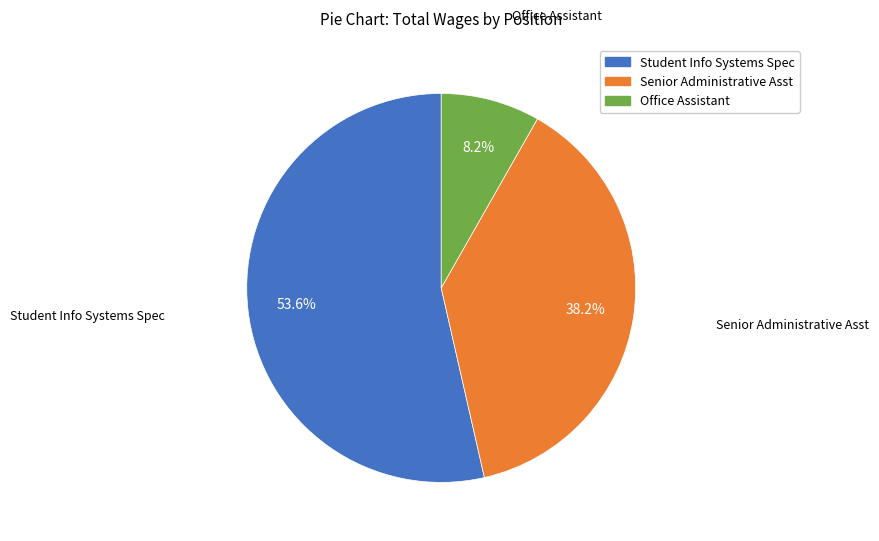

Which category has the biggest portion of the pie?

Student Info Systems Spec